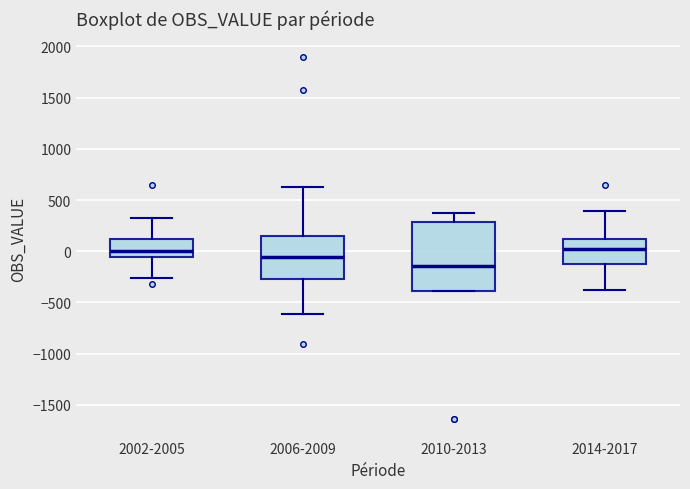

Where does the median line of the box for 2006-2009 sit on the y-axis? The values are not printed on the chart, so give them approximately, as read against the axis.

-50